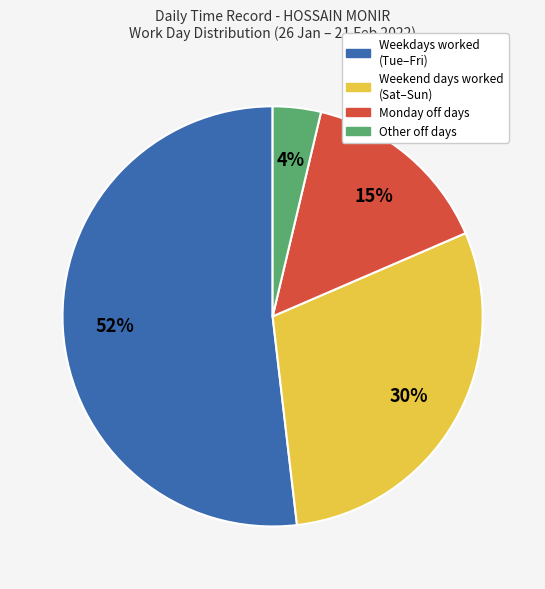

To the nearest percent, what is the difference between the largest and smallest slice percentages?

48%